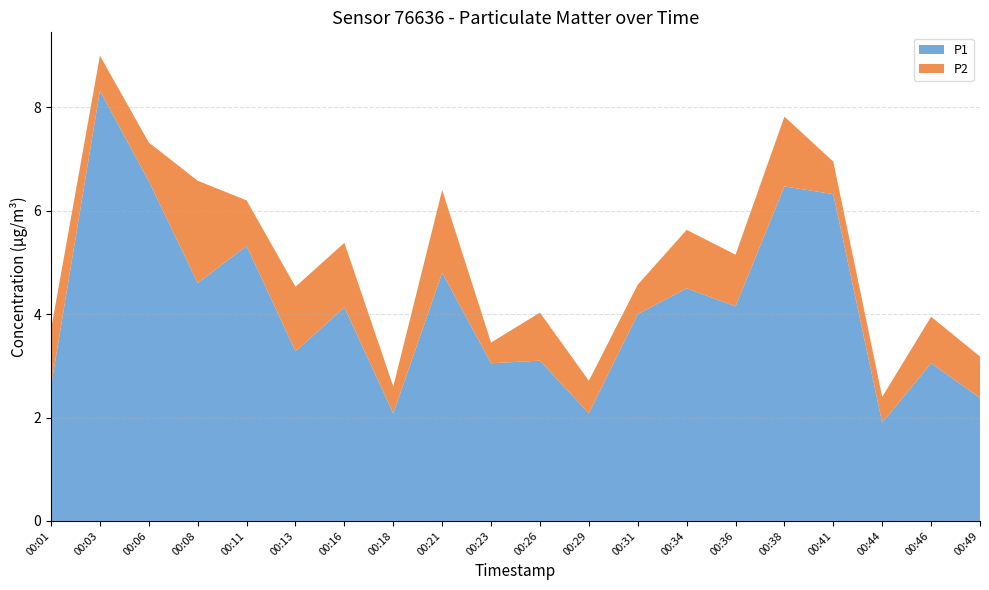

Reading left to right, extract all data points from this chart.

P1: 00:01=2.6	00:03=8.3	00:06=6.6	00:08=4.6	00:11=5.3	00:13=3.3	00:16=4.1	00:18=2.1	00:21=4.8	00:23=3.0	00:26=3.1	00:29=2.1	00:31=4.0	00:34=4.5	00:36=4.2	00:38=6.5	00:41=6.3	00:44=1.9	00:46=3.0	00:49=2.4
P2: 00:01=1.1	00:03=0.7	00:06=0.8	00:08=2.0	00:11=0.9	00:13=1.2	00:16=1.2	00:18=0.5	00:21=1.6	00:23=0.4	00:26=0.9	00:29=0.6	00:31=0.6	00:34=1.1	00:36=1.0	00:38=1.4	00:41=0.6	00:44=0.5	00:46=0.9	00:49=0.8